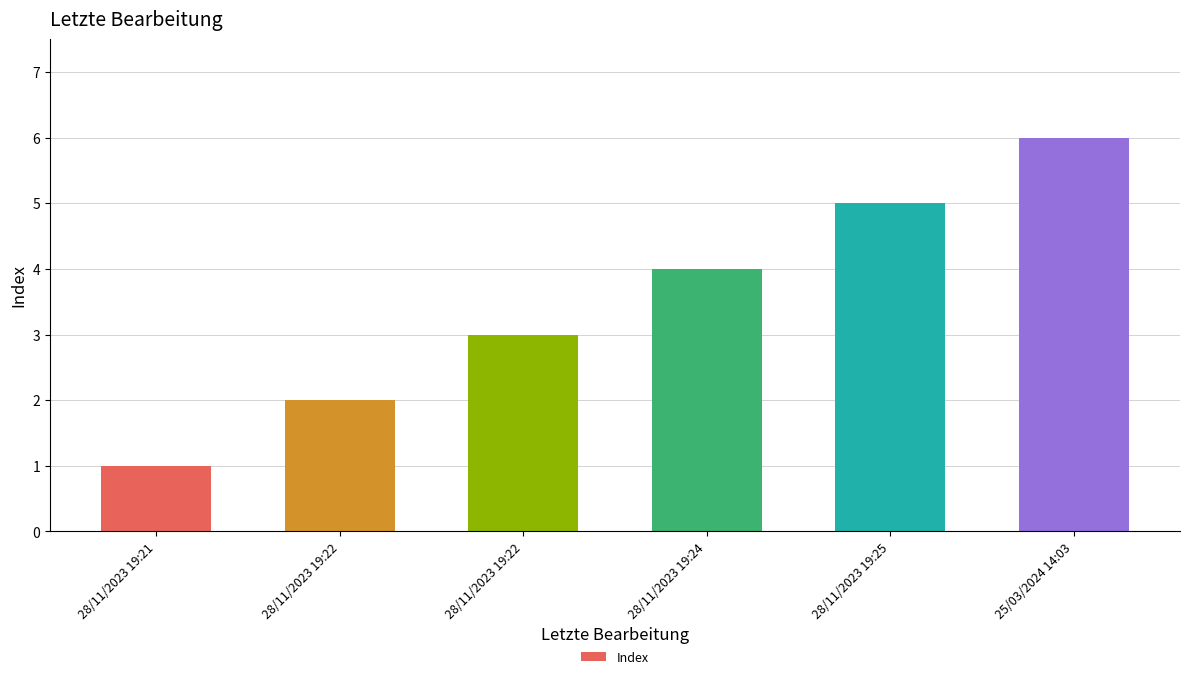

Are the bars horizontal?

No